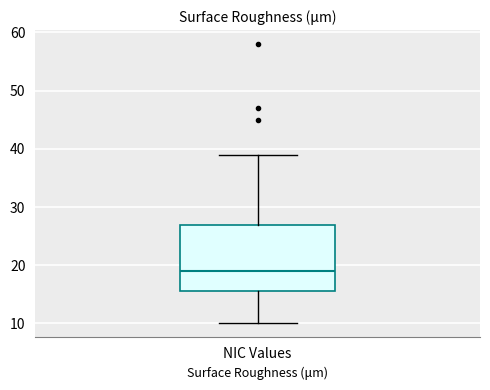

Where is the upper edge of the box for NIC Values on the y-axis? The values are not printed on the chart, so give them approximately, as read against the axis.

27